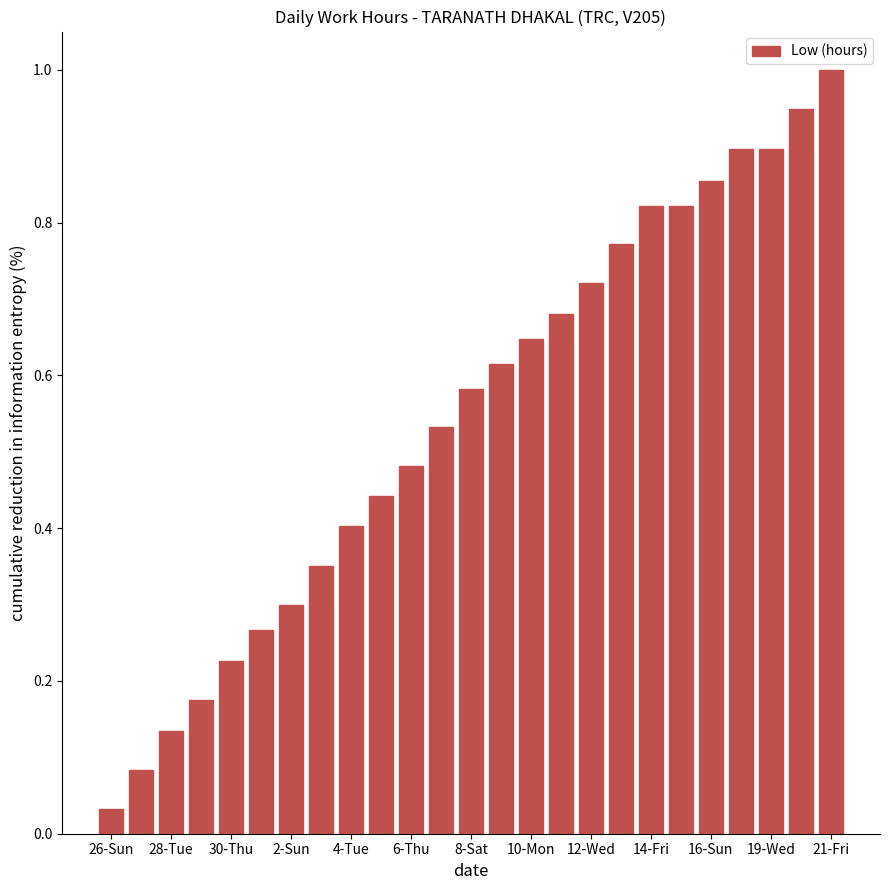

What is the sum of all values?

13.7